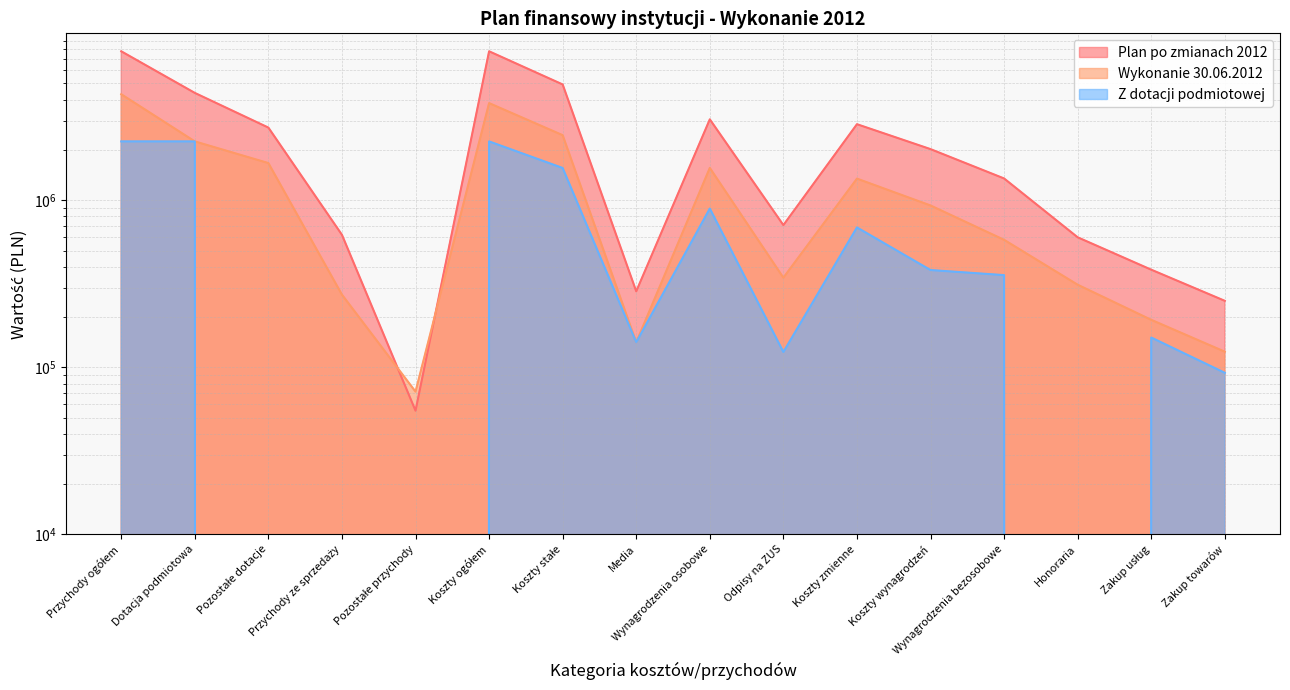

What is the difference between the maximum and minimum values in the Wykonanie 30.06.2012 series?

4238471